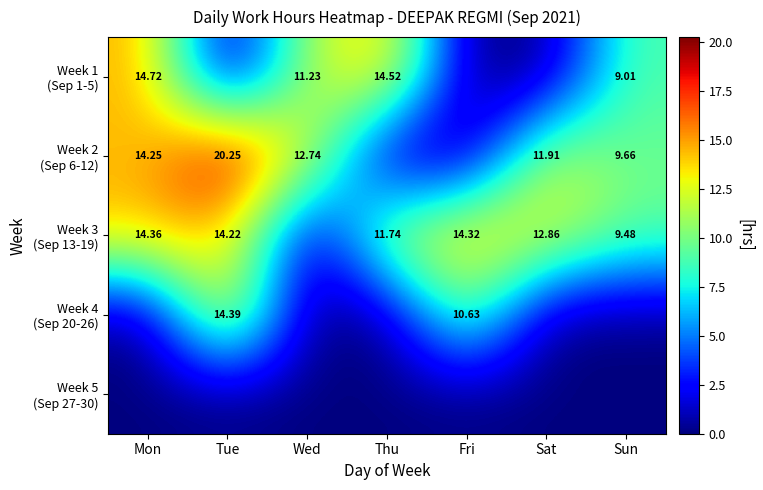

At how many categories does at least one series exceed 13?

4